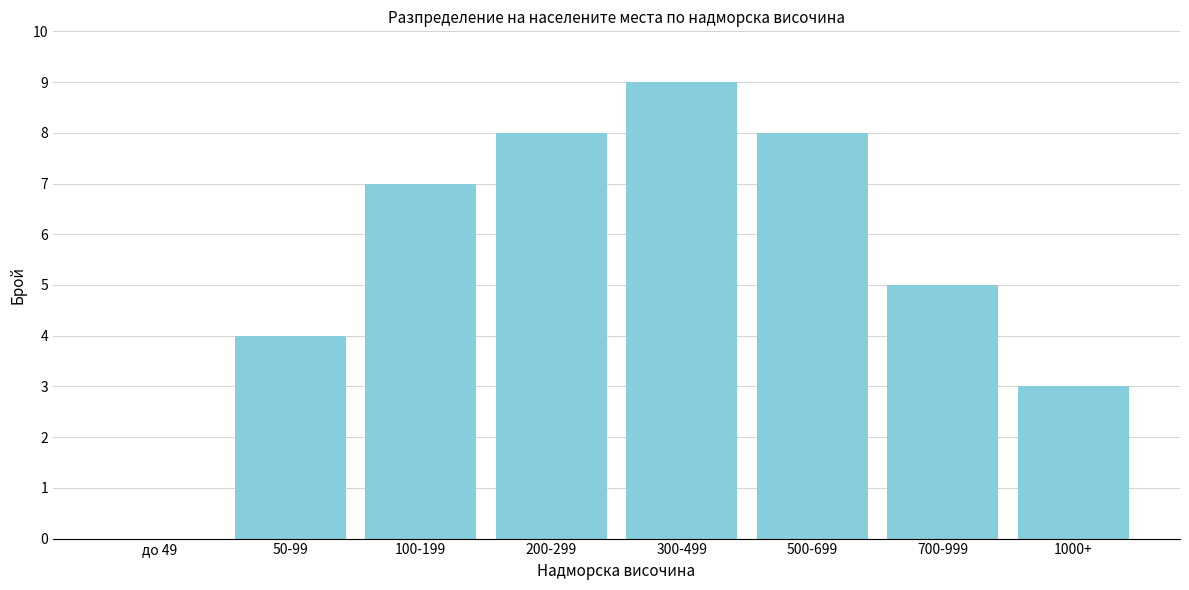

Reading left to right, extract all data points from this chart.

до 49=0	50-99=4	100-199=7	200-299=8	300-499=9	500-699=8	700-999=5	1000+=3